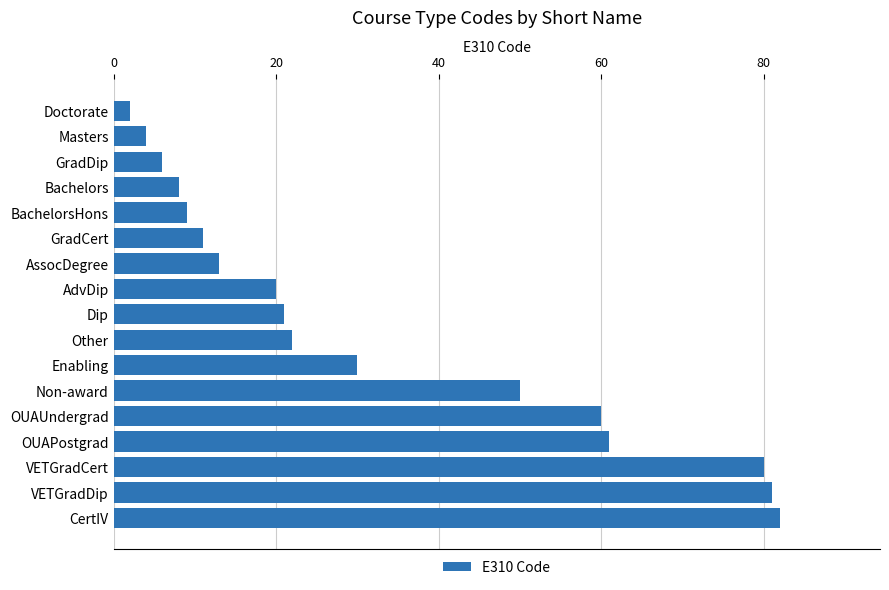

What is the change in value from Doctorate to Masters?

+2